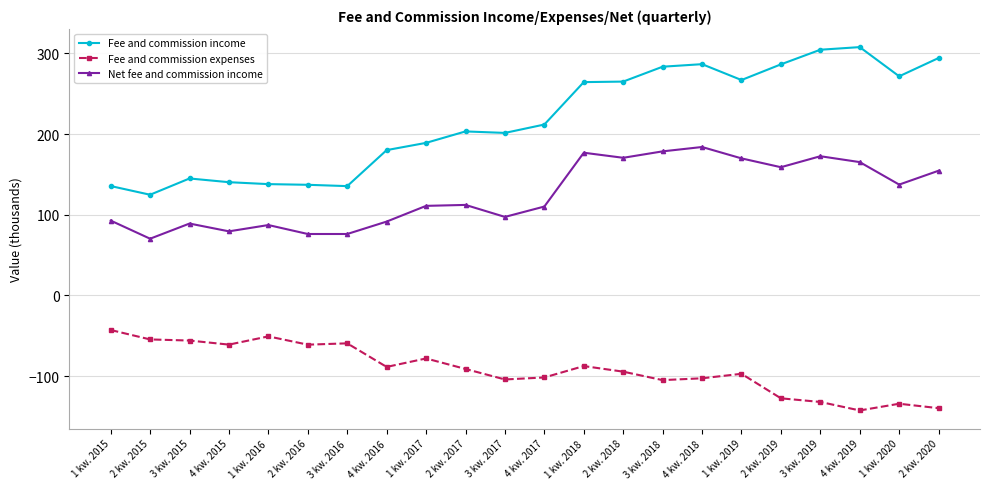

True or false: Net fee and commission income and Fee and commission expenses cross at least once.

False